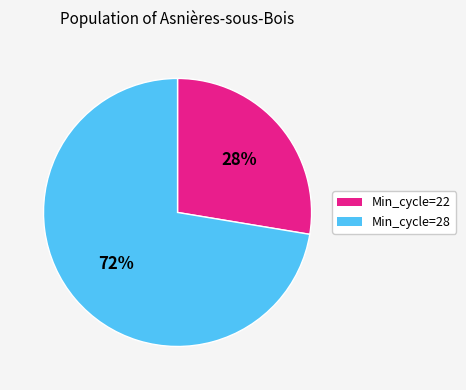

Which category has the smallest portion of the pie?

Min_cycle=22